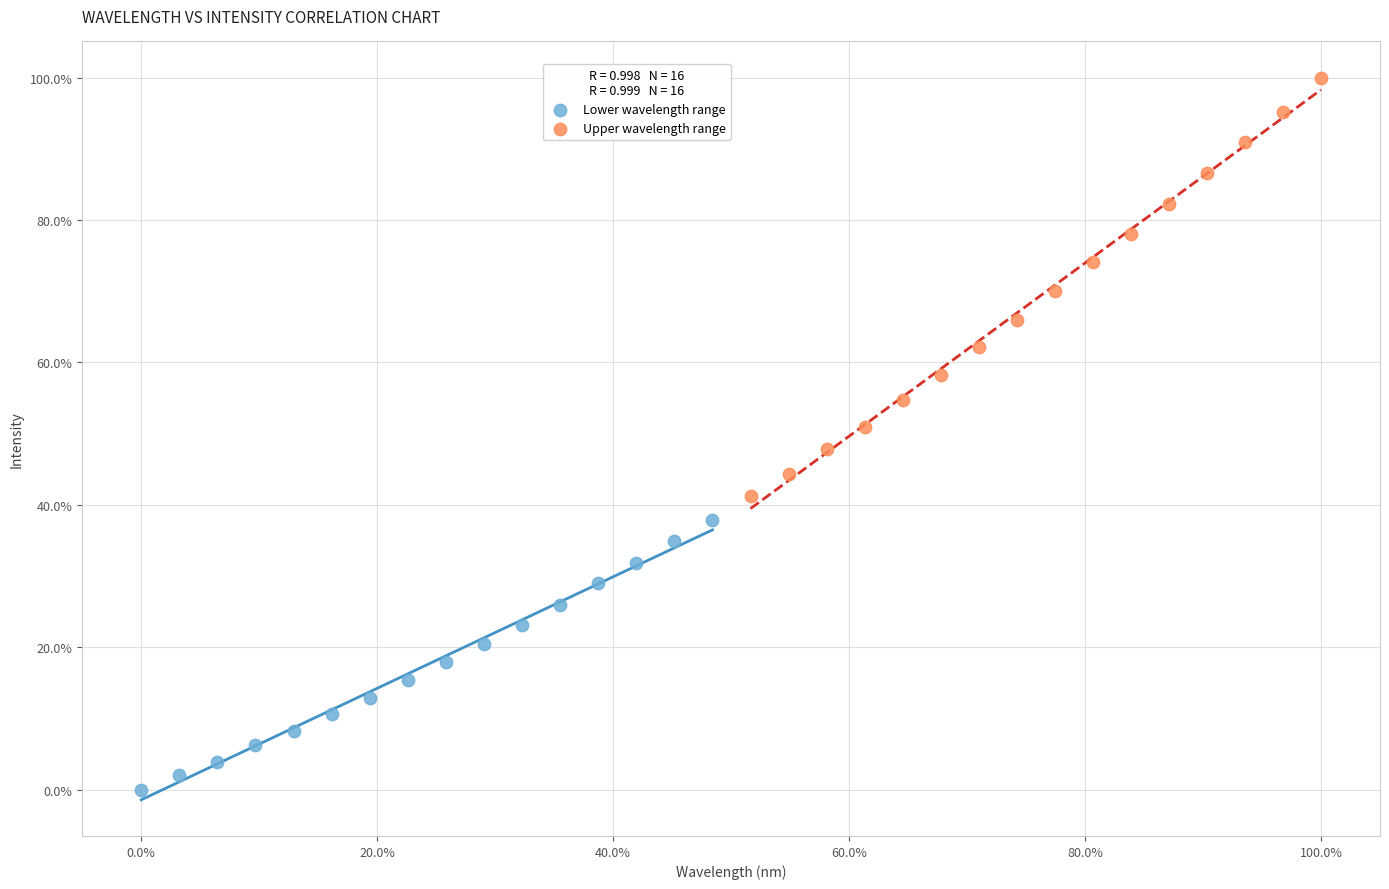

Which series contains the highest Y value?

Upper wavelength range